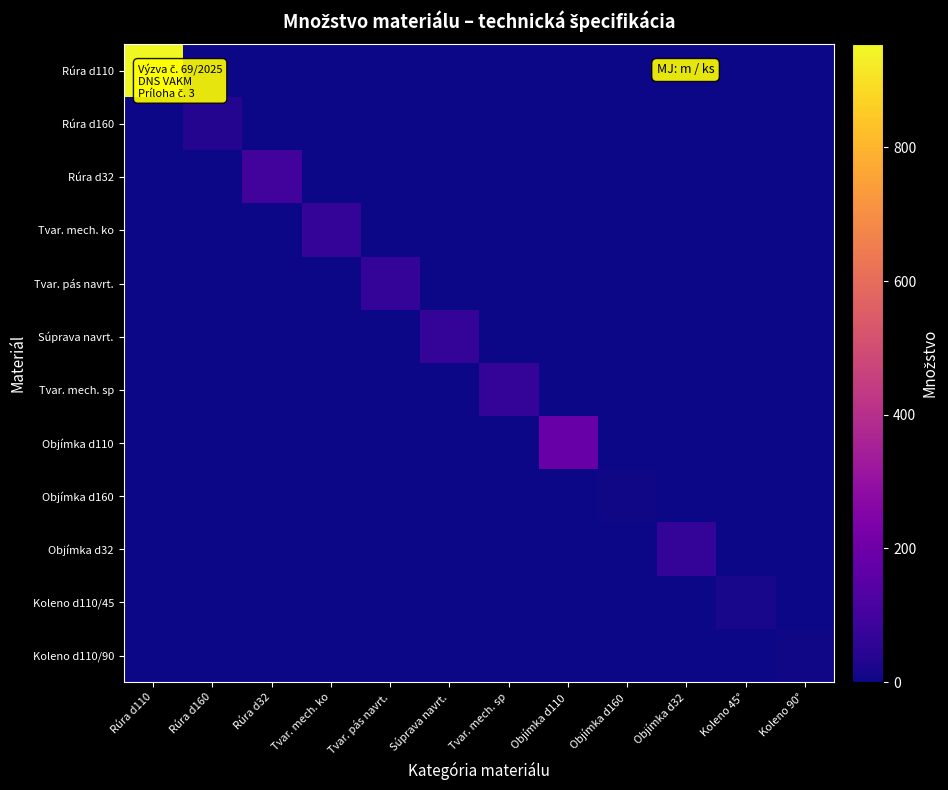

Rank the series at Rúra d110 from highest to lowest value.

Rúra d110, Rúra d160, Rúra d32, Tvar. mech. ko, Tvar. pás navrt., Súprava navrt., Tvar. mech. sp, Objímka d110, Objímka d160, Objímka d32, Koleno d110/45, Koleno d110/90